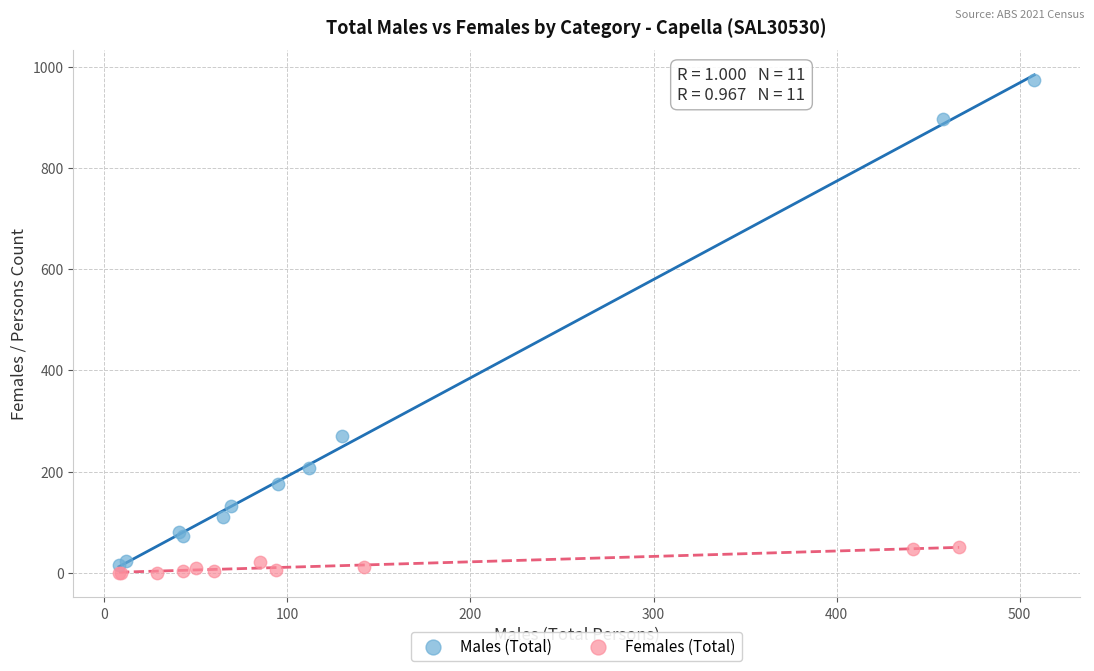

Which series reaches the maximum Y coordinate?

Males (Total)